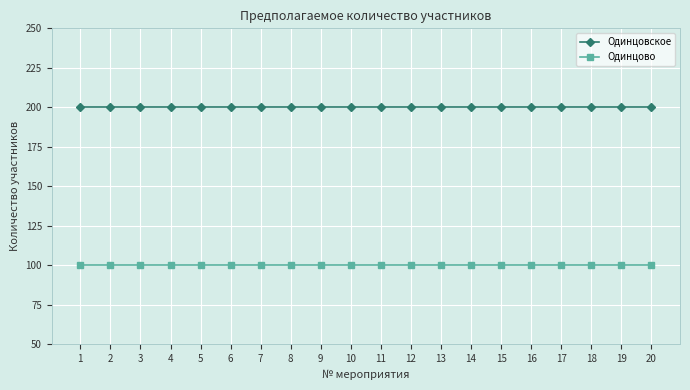

True or false: Одинцово has a value of 166 at 3.

False